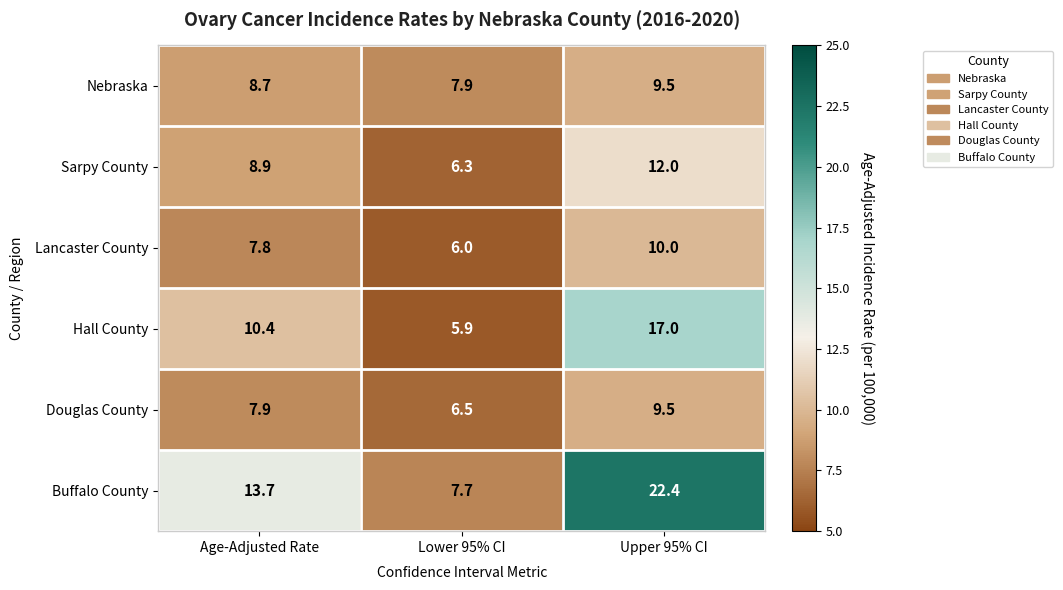

At which label does Buffalo County reach its minimum?

Lower 95% CI